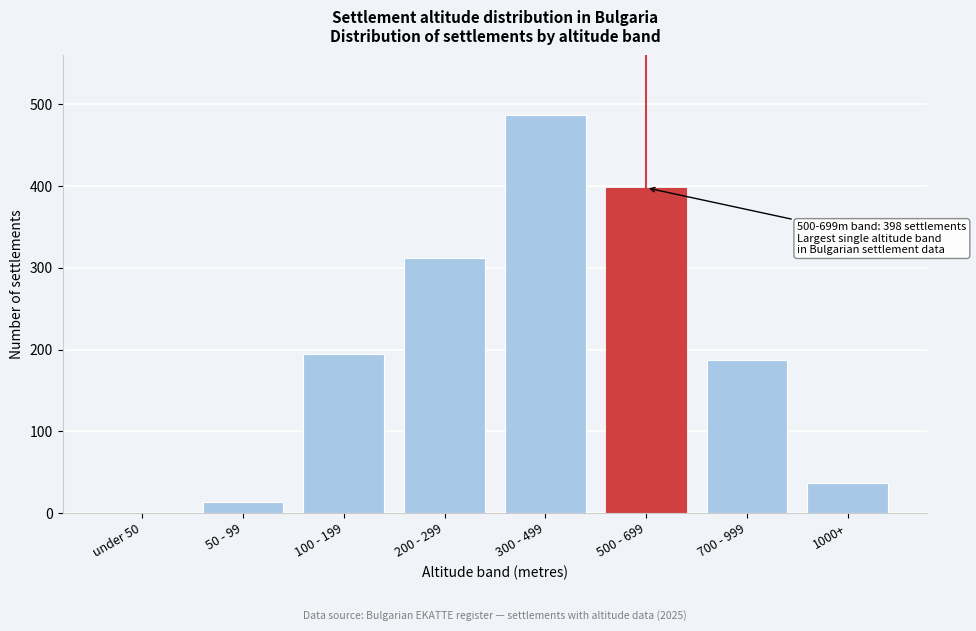

Reading left to right, transcribe all the data shown in this chart.

under 50=0	50 - 99=14	100 - 199=195	200 - 299=312	300 - 499=487	500 - 699=398	700 - 999=187	1000+=37